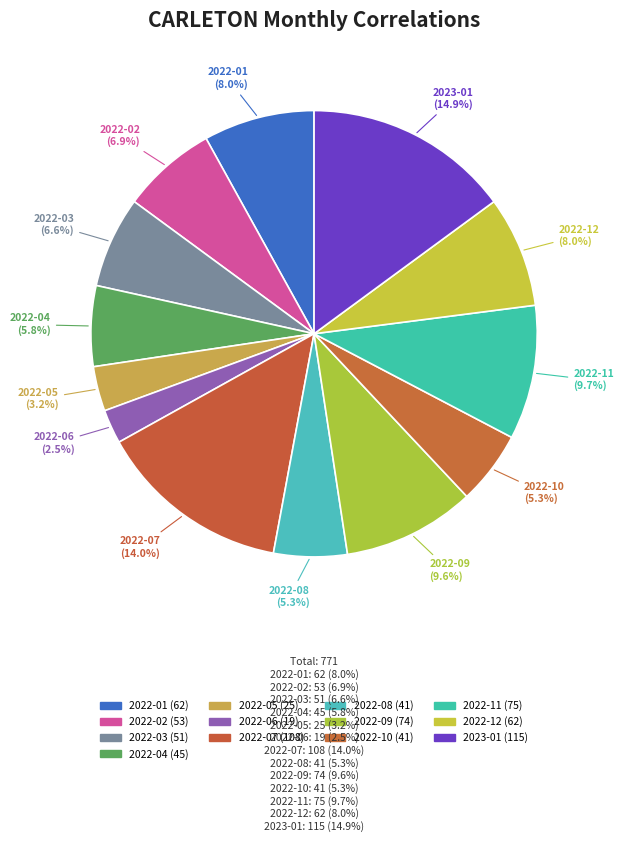

Which slice is the smallest?

2022-06